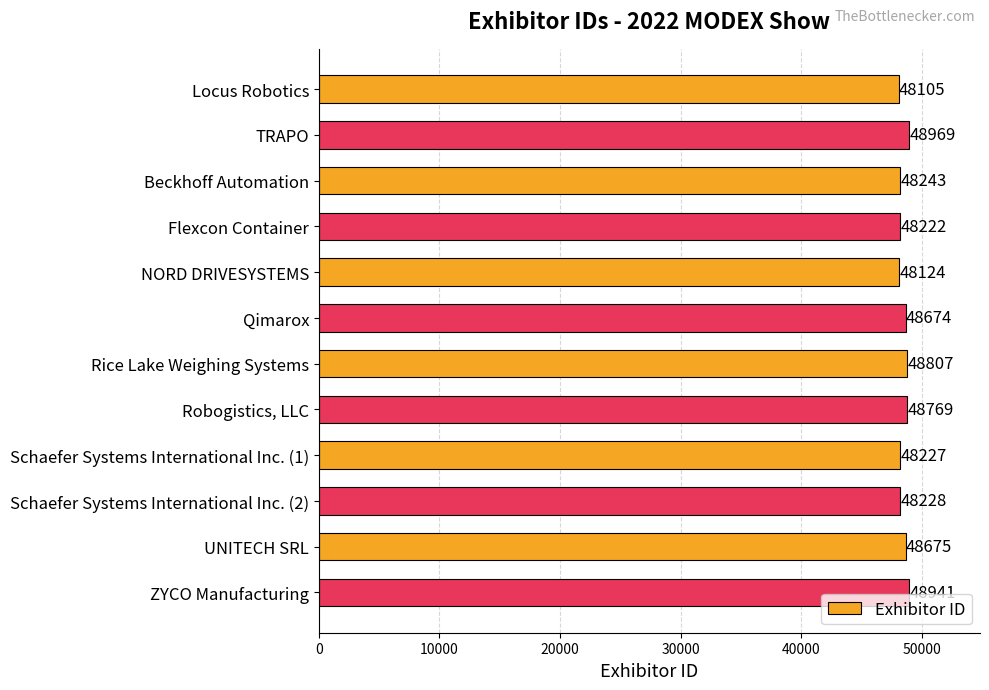

Where is the data nearest to the value 48537?

Qimarox